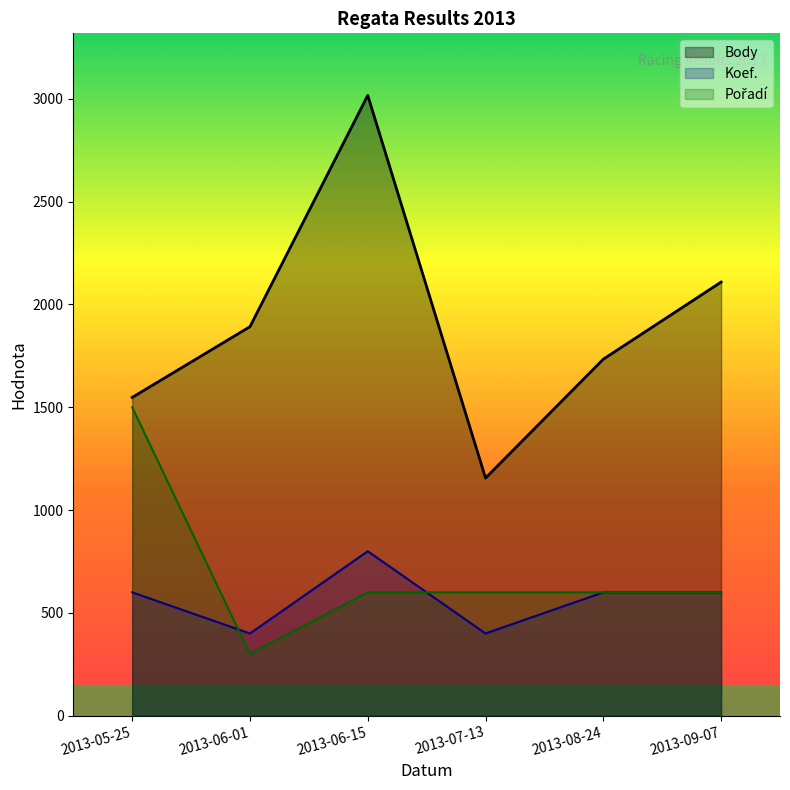

Does the chart display data point markers on the line(s)?

No